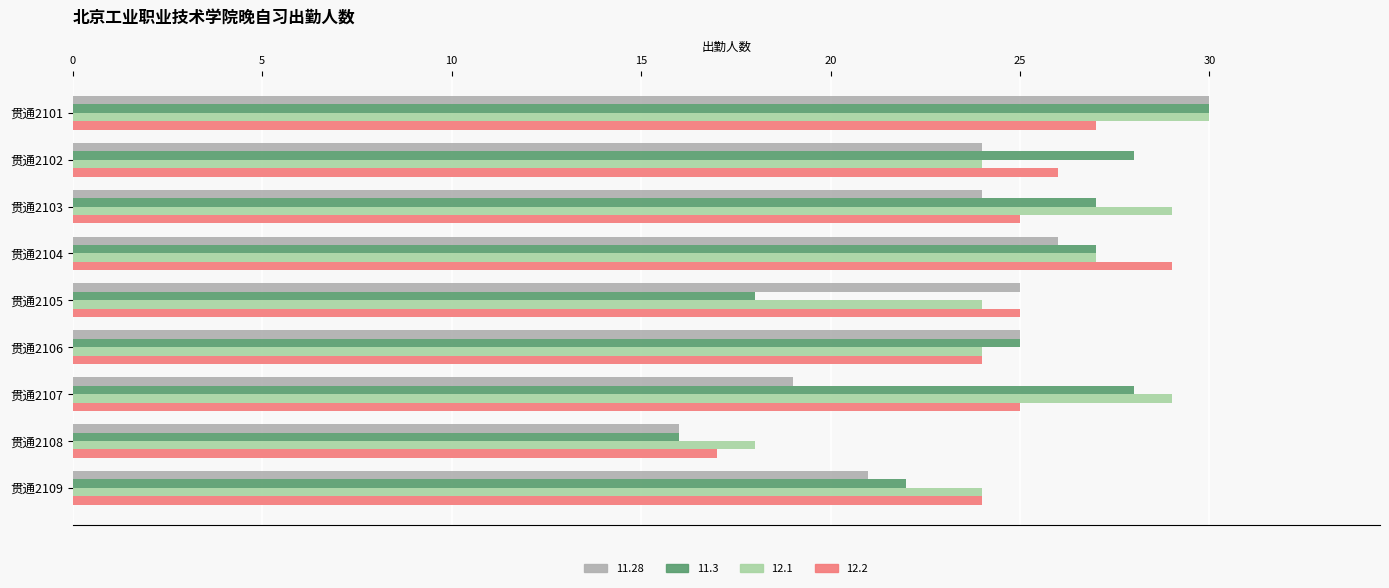

What is the total value across all series at 贯通2104?

109